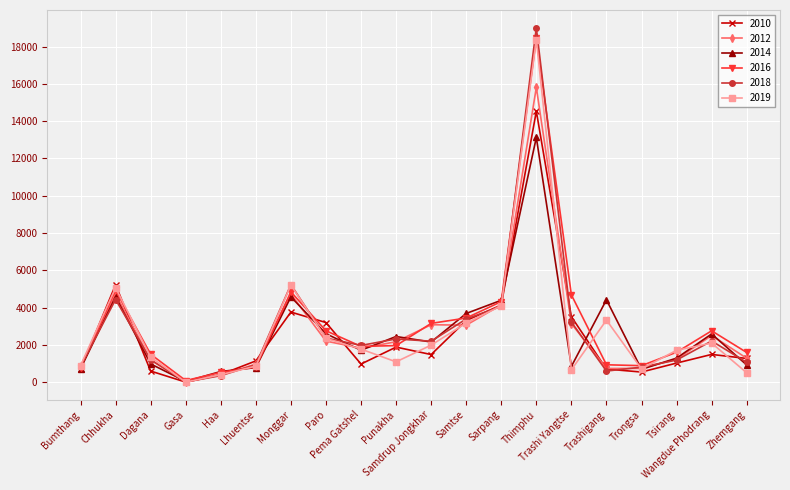

What is the spread (max minus min) of values at Thimphu?

5888